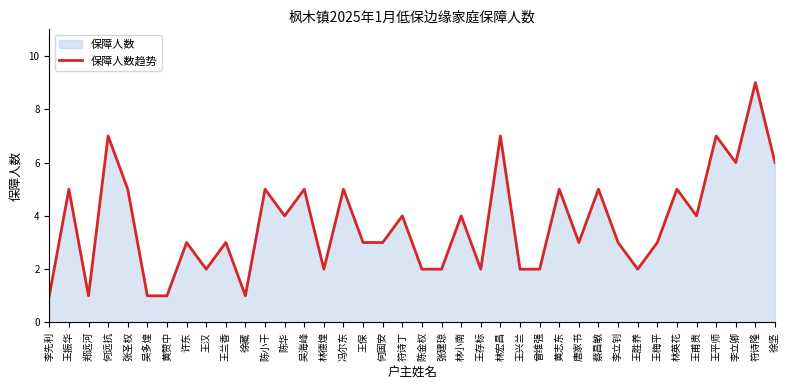

How many categories are shown in the chart?

38